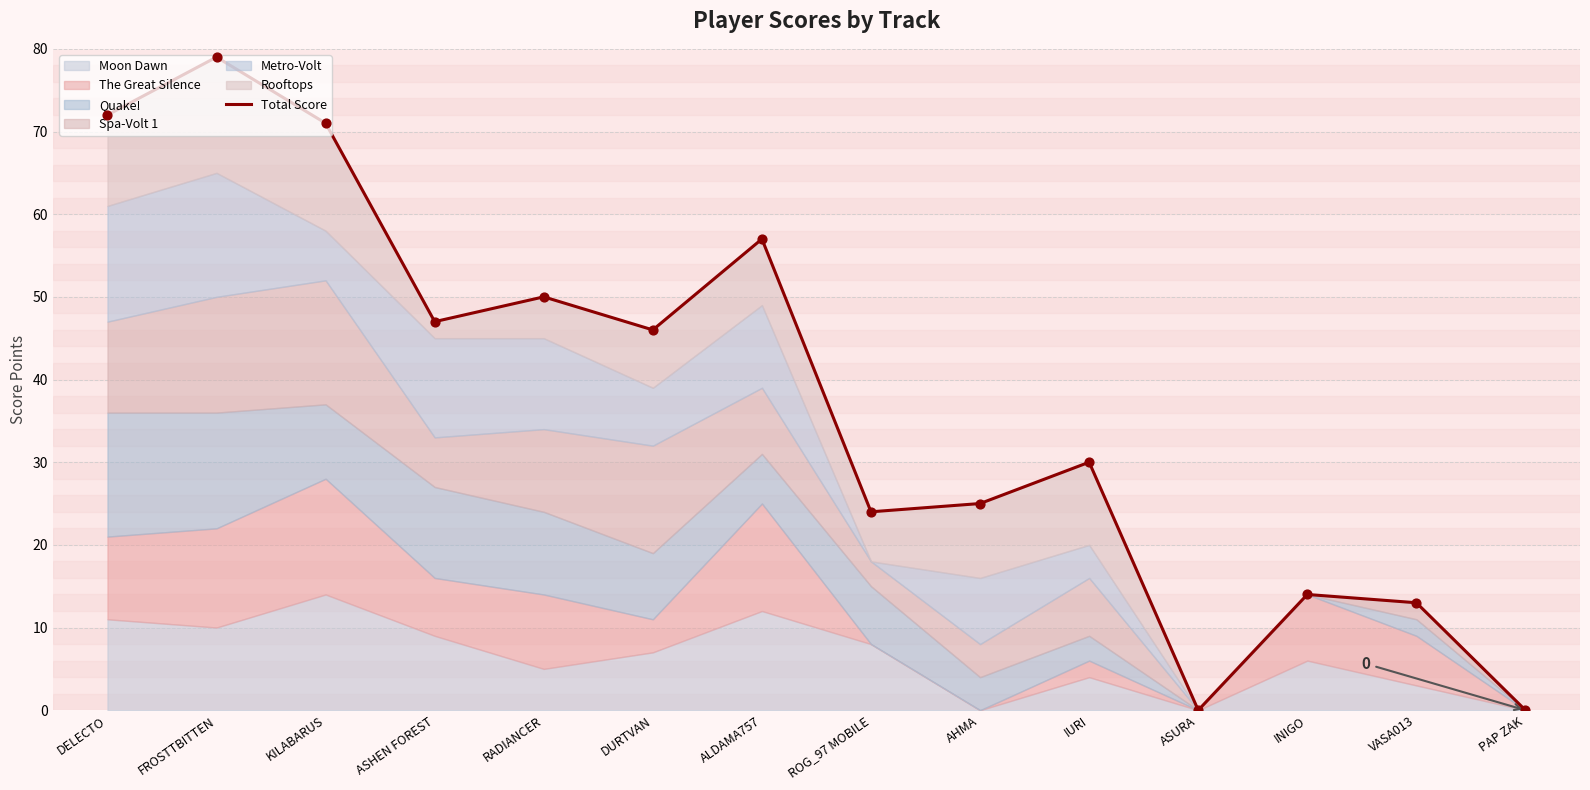

What is the change in value from FROSTTBITTEN to VASA013?

-66